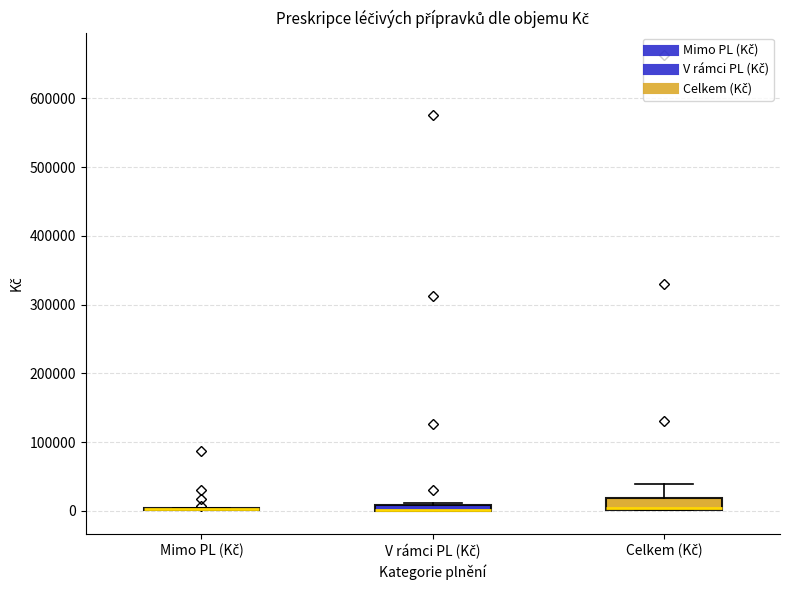

Where is the upper edge of the box for V rámci PL (Kč) on the y-axis? The values are not printed on the chart, so give them approximately, as read against the axis.

10000